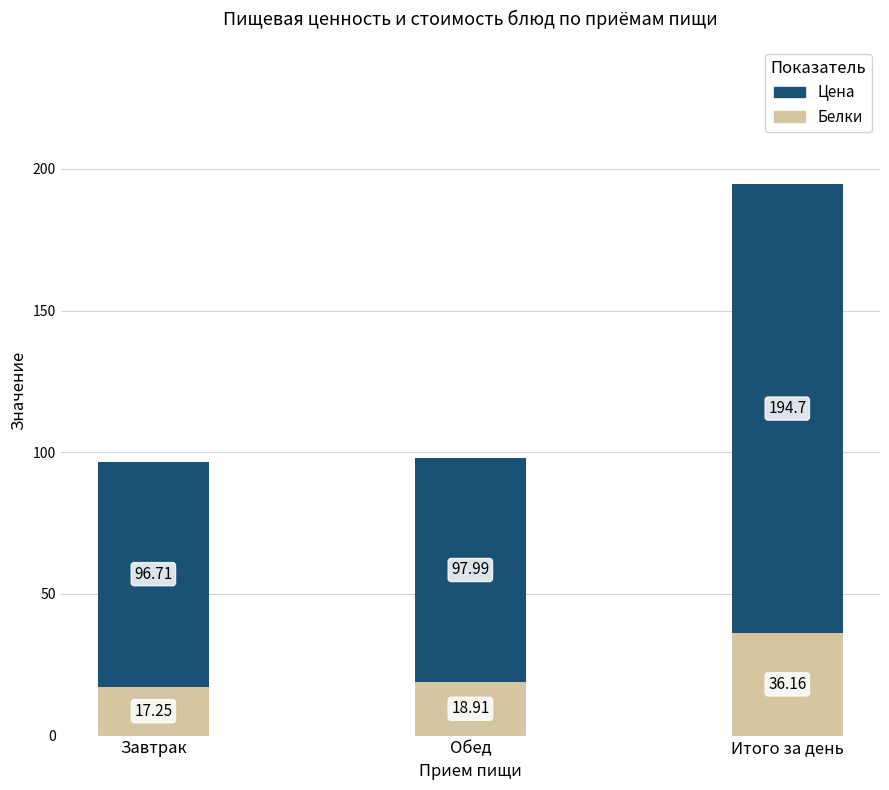

What is the difference between the highest and lowest values at Итого за день?

158.5